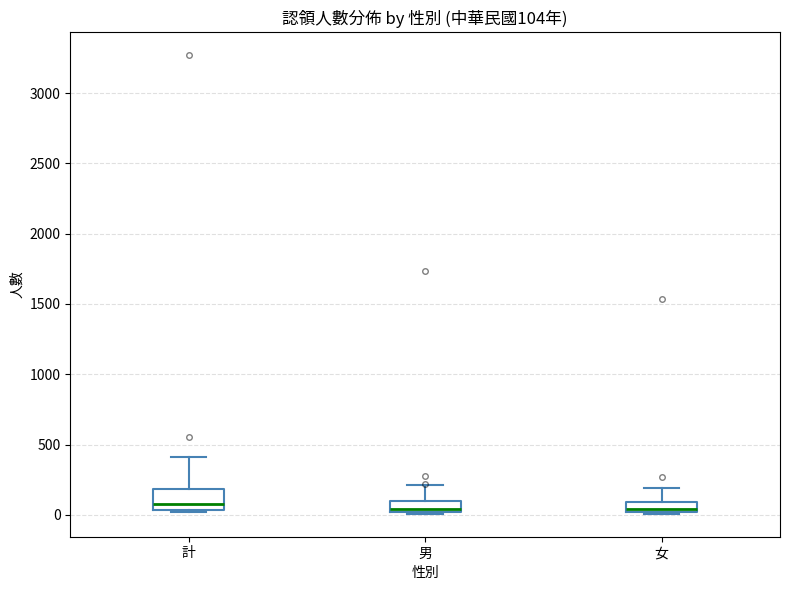

Which box is the tallest, from its lower edge to its upper edge?

計